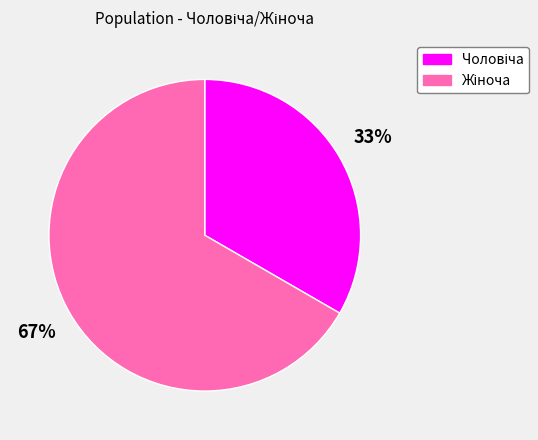

Is there a majority slice in this chart?

Yes